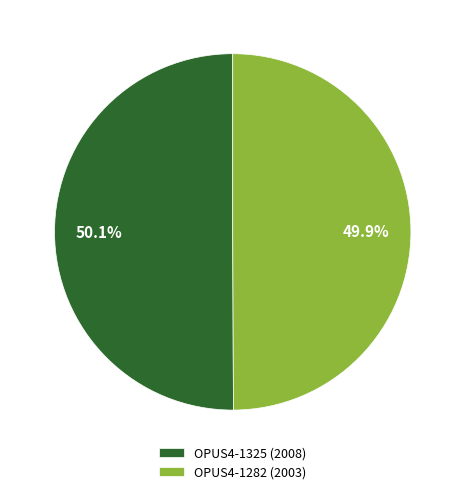

Count the number of slices in the pie.

2